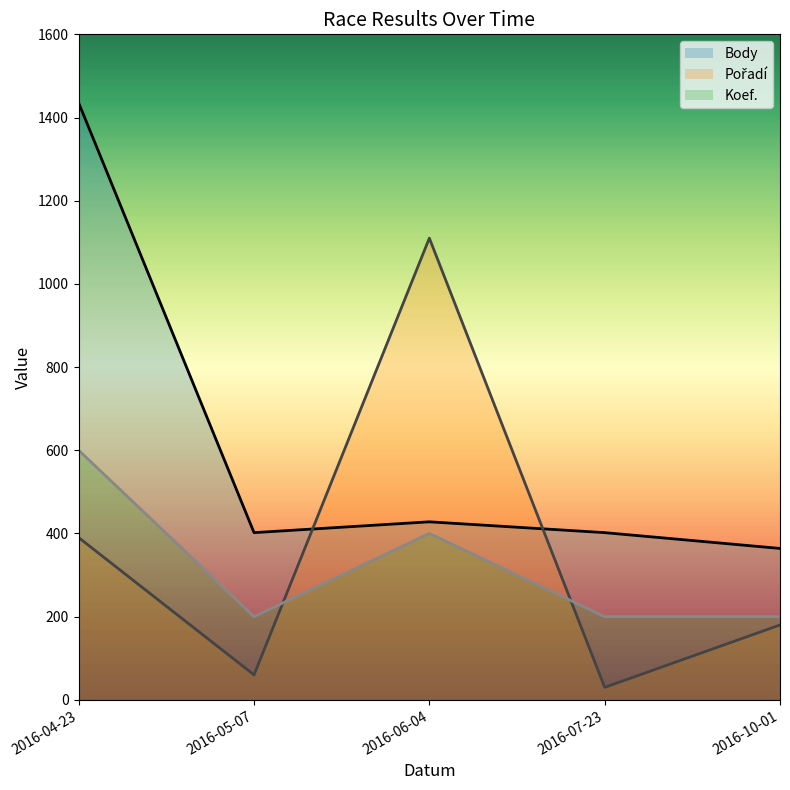

Between 2016-06-04 and 2016-10-01, which series saw the biggest shift?

Pořadí